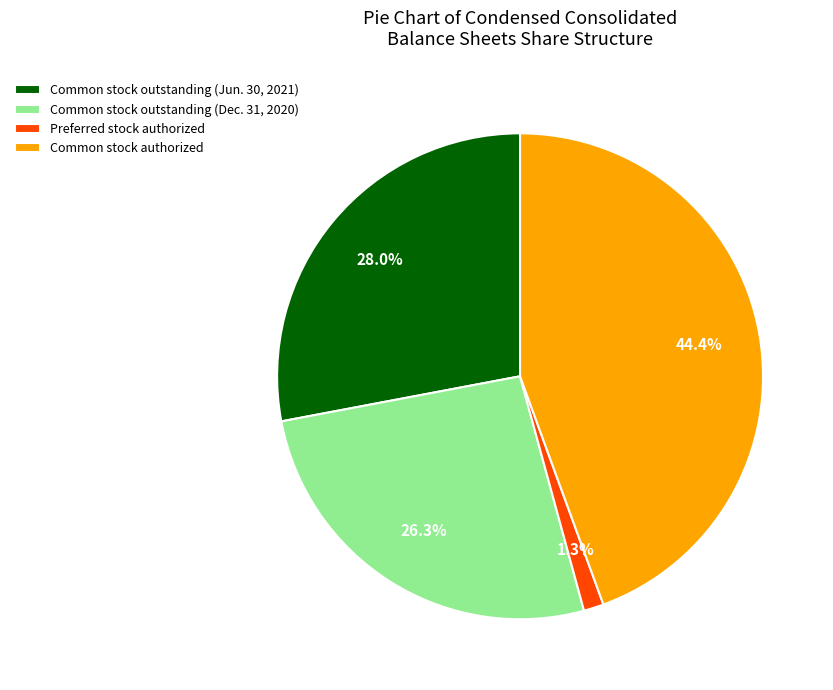

Do Common stock outstanding (Dec. 31, 2020) and Common stock outstanding (Jun. 30, 2021) together represent more than half of the pie?

Yes